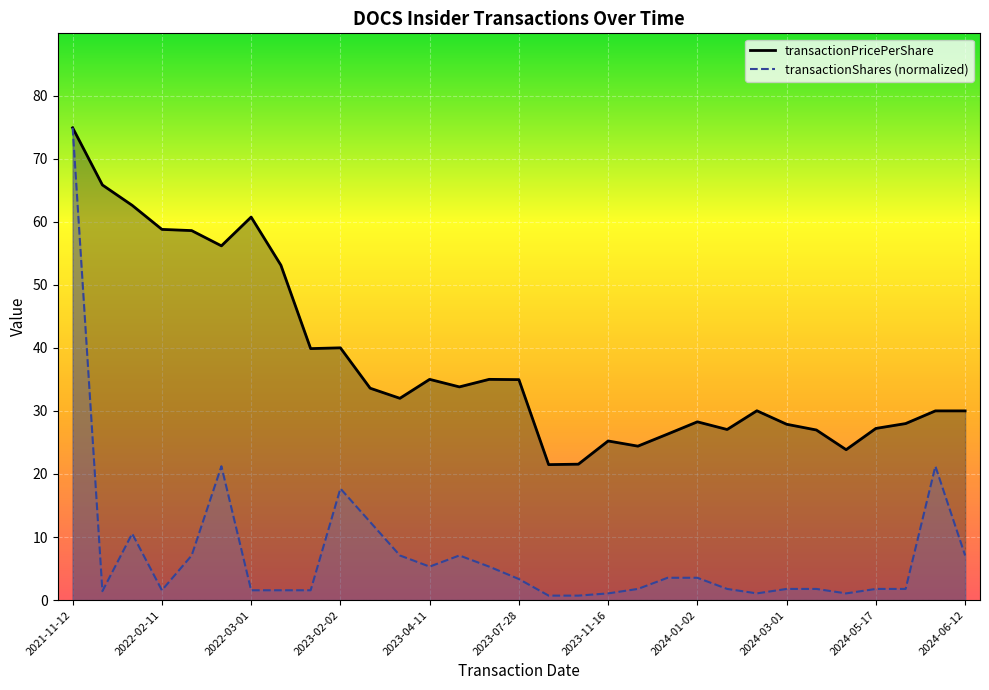

What is the label of the 16th point from the left?

2023-07-28